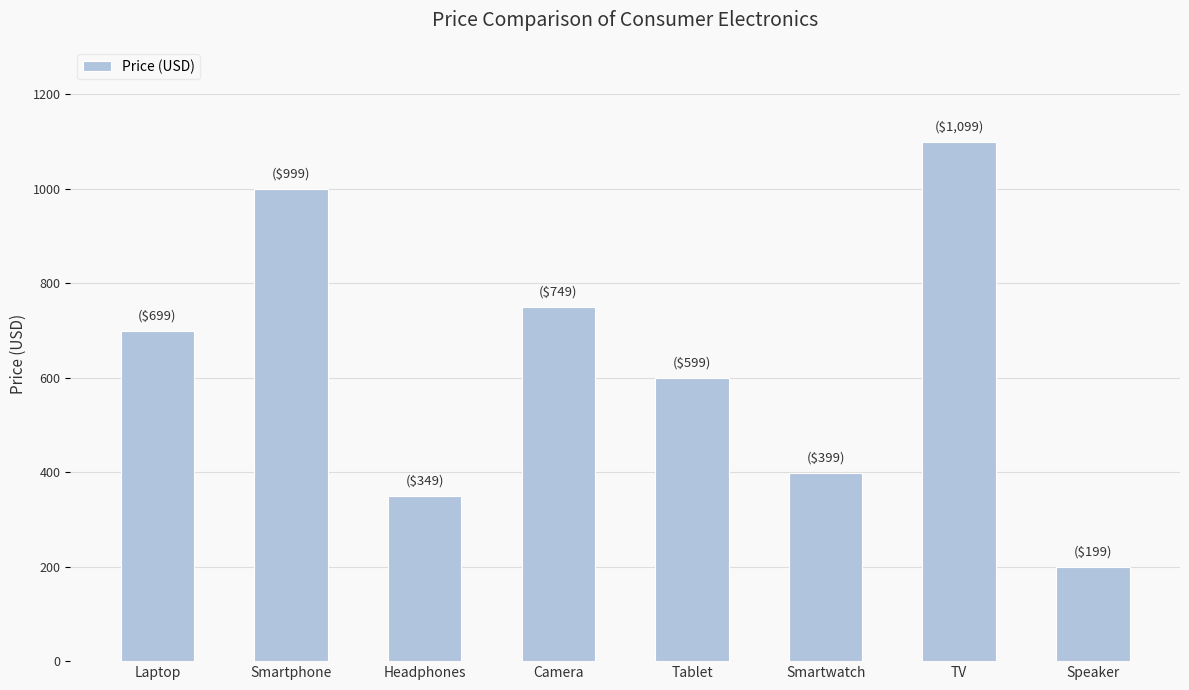

Rank the categories by value from highest to lowest.

TV, Smartphone, Camera, Laptop, Tablet, Smartwatch, Headphones, Speaker